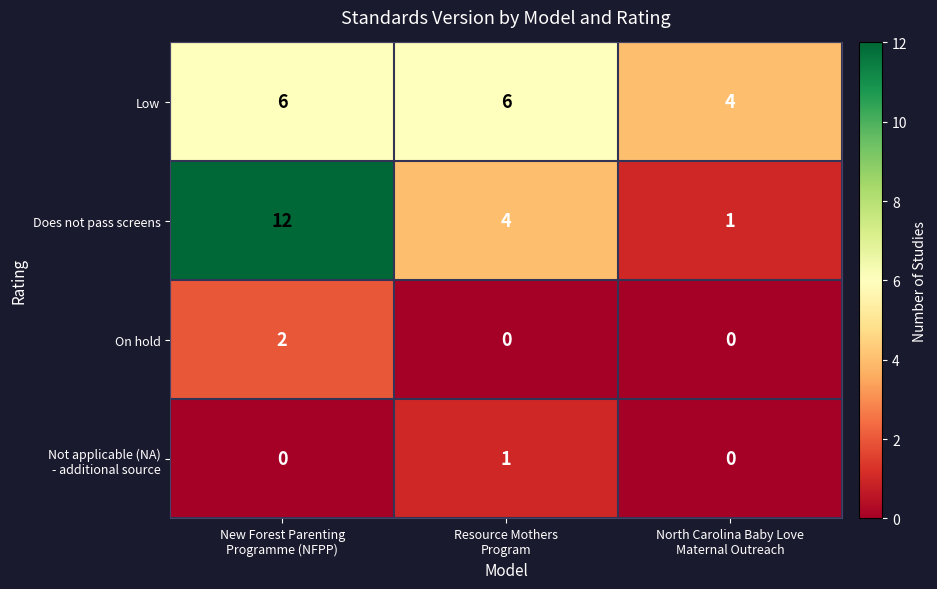

Count the number of categories in the chart.

3